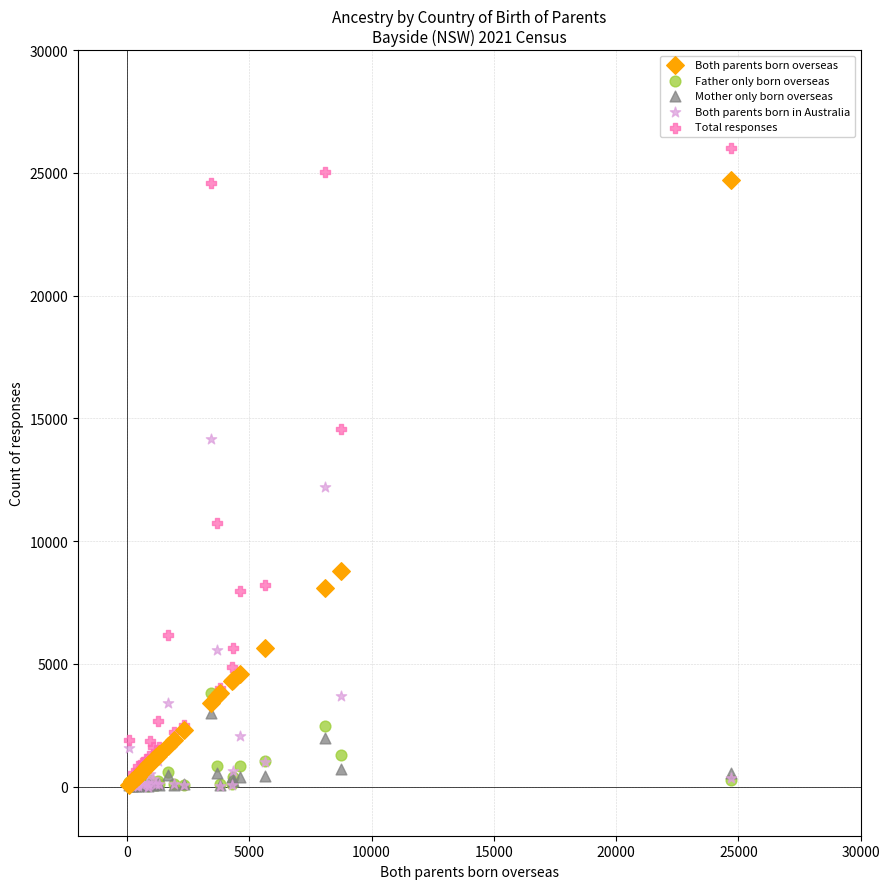

Across all series, what Y value is closest to 13001?

12187